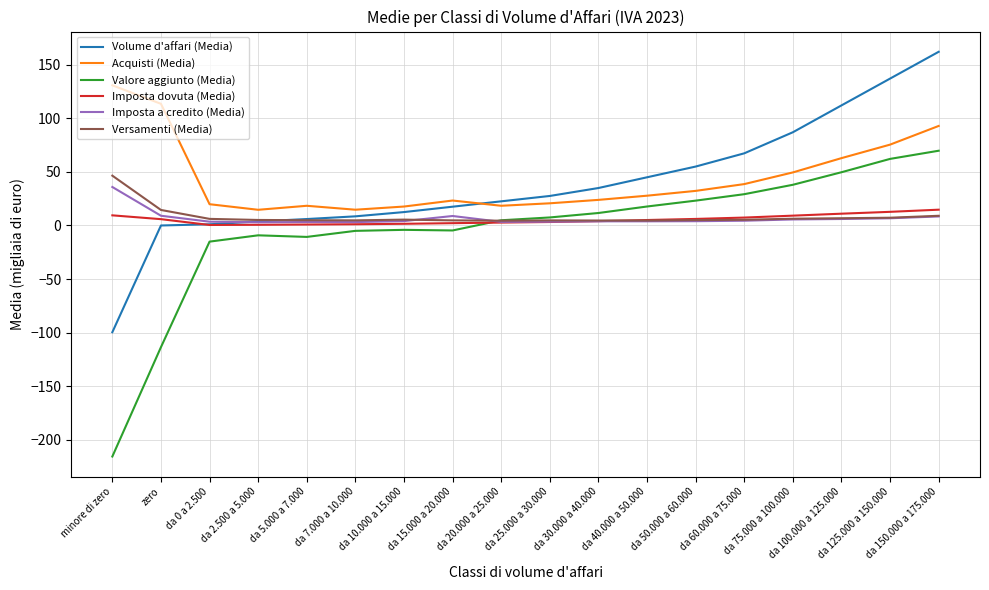

Which category has the highest value across all series?

da 150.000 a 175.000